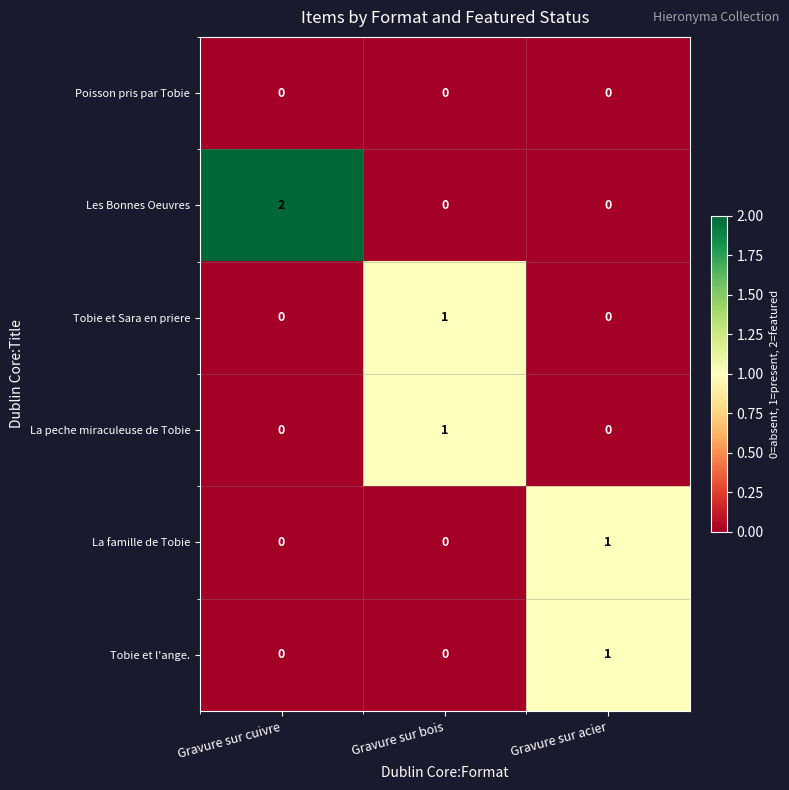

What is the total value across all series at Gravure sur bois?

2